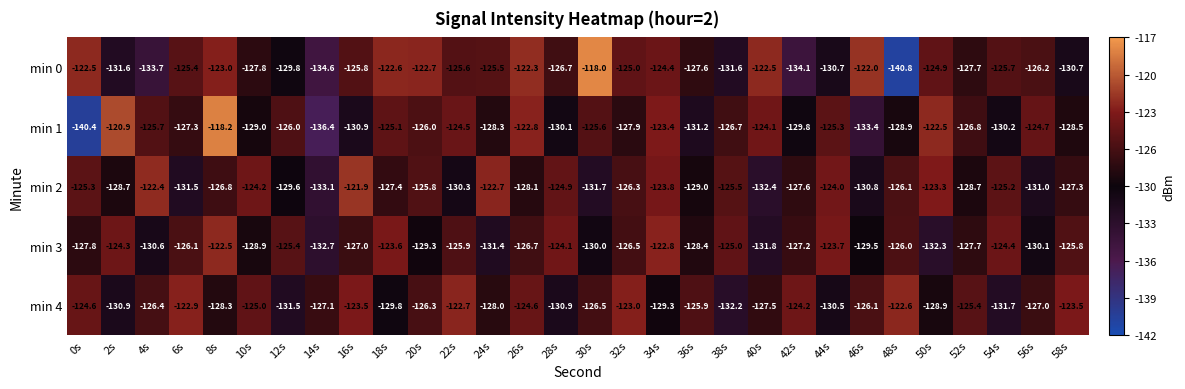

The value of min 1 at 54s is -63.8. True or false?

False